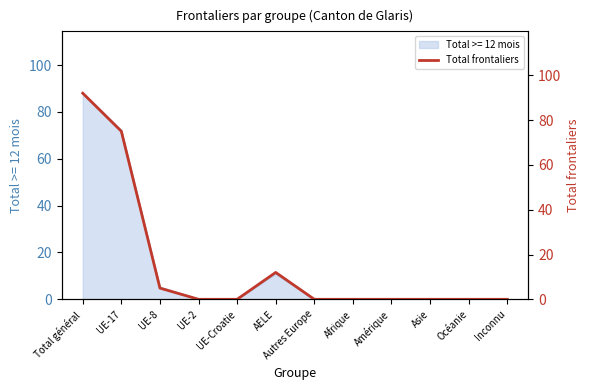

Does the chart display data point markers on the line(s)?

No